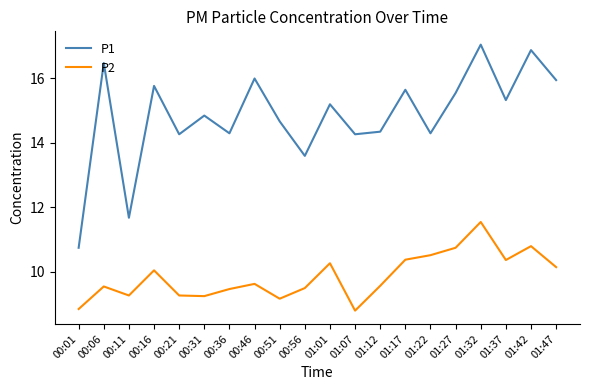

Read the P1 value at 00:16.

15.8